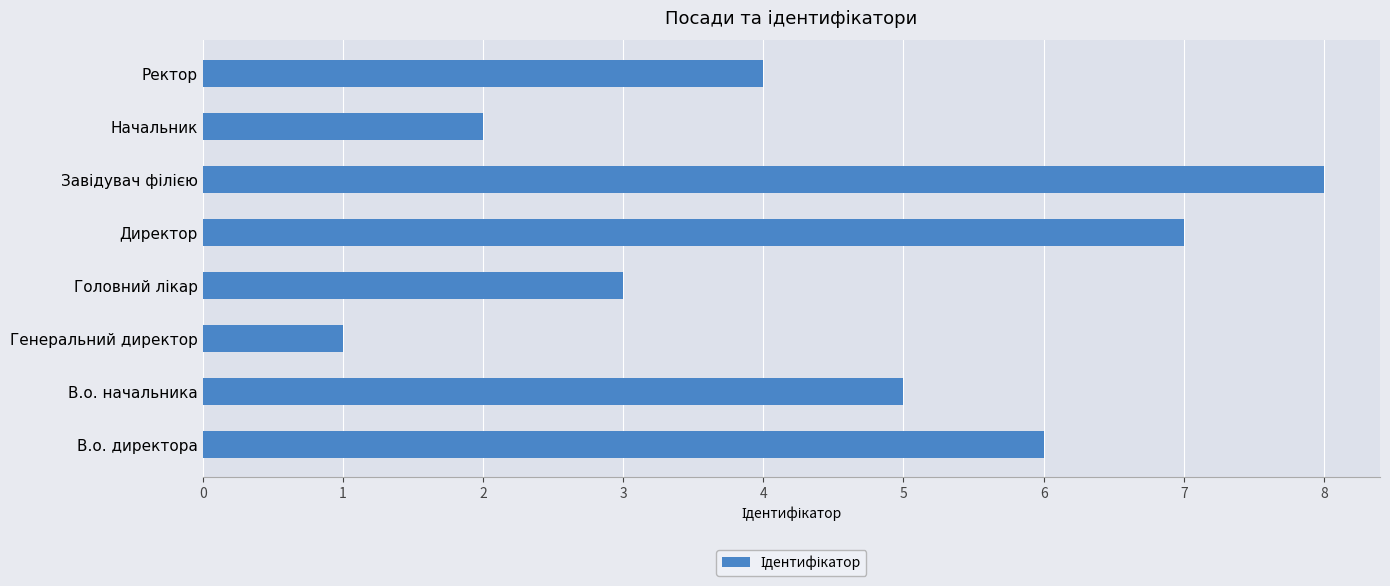

The chart shows a value of 3 at Начальник. True or false?

False